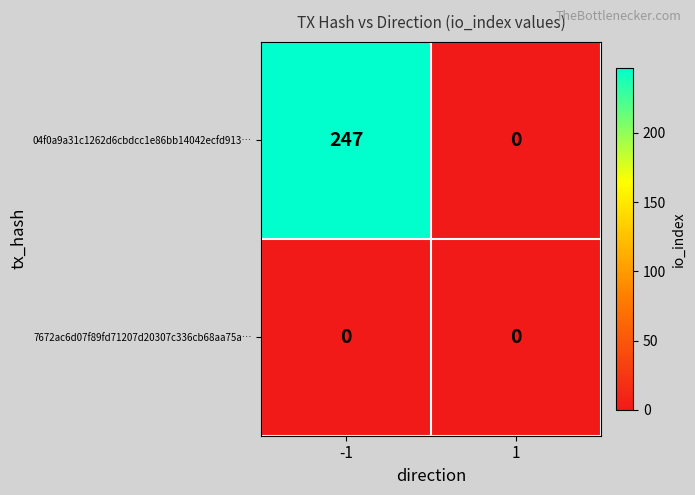

Which series has the widest spread of values?

04f0a9a31c1262d6cbdcc1e86bb14042ecfd913…